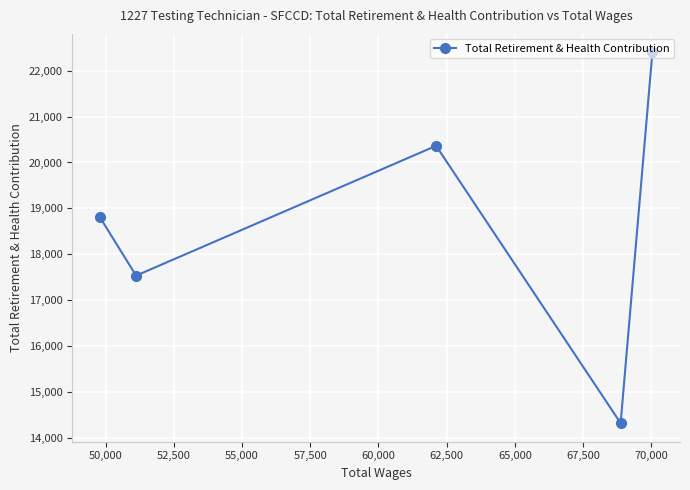

How many lines are shown in the chart?

1